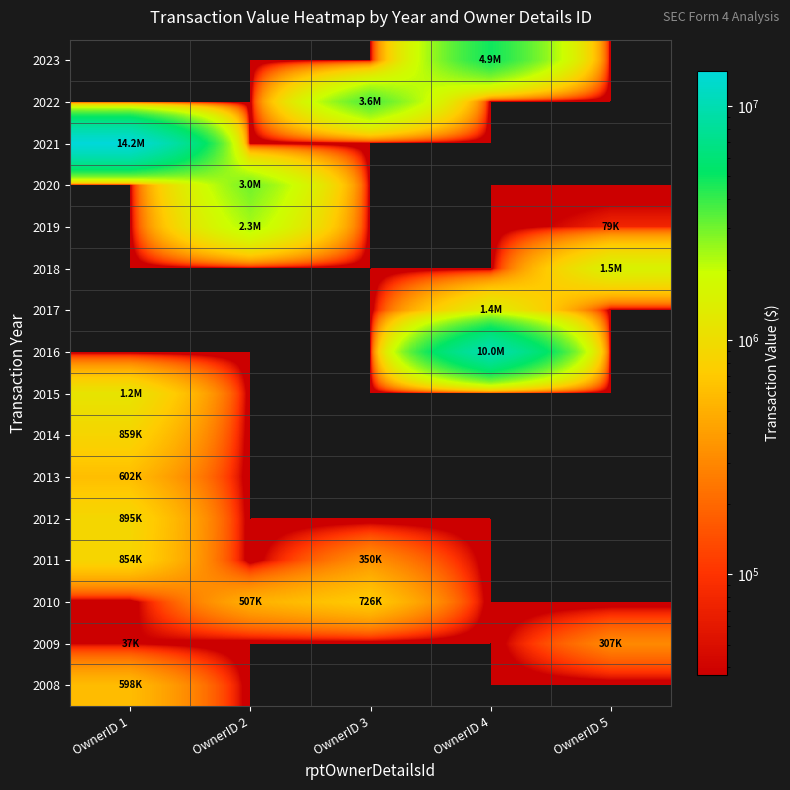

What is the total value across all series at OwnerID 4?

16316176